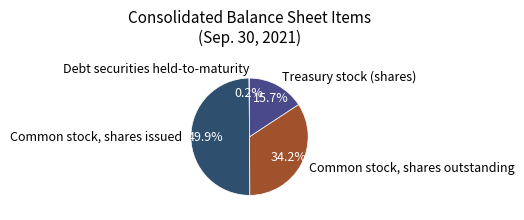

Does Common stock, shares outstanding represent more than half of the total?

No